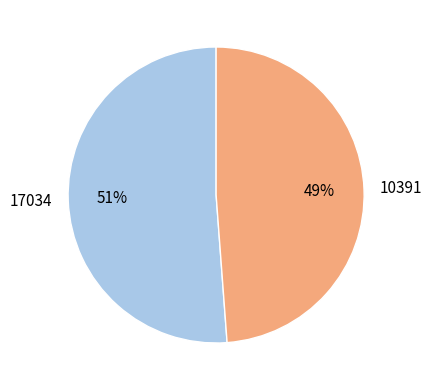

What is the largest slice in the pie chart?

17034